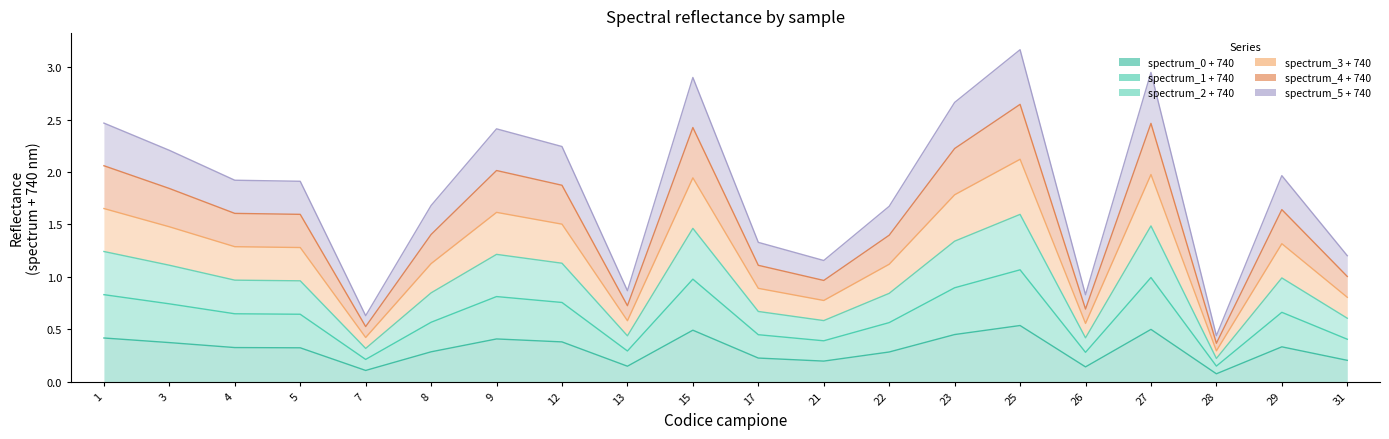

What is the difference between the highest and lowest values at 8?

1.4